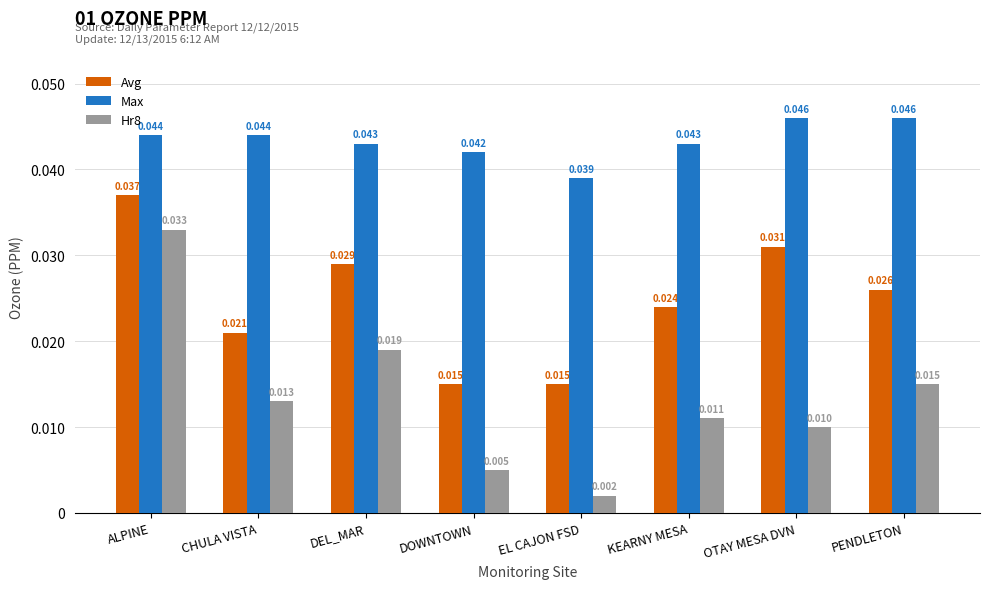

At how many categories does at least one series exceed 0?

8